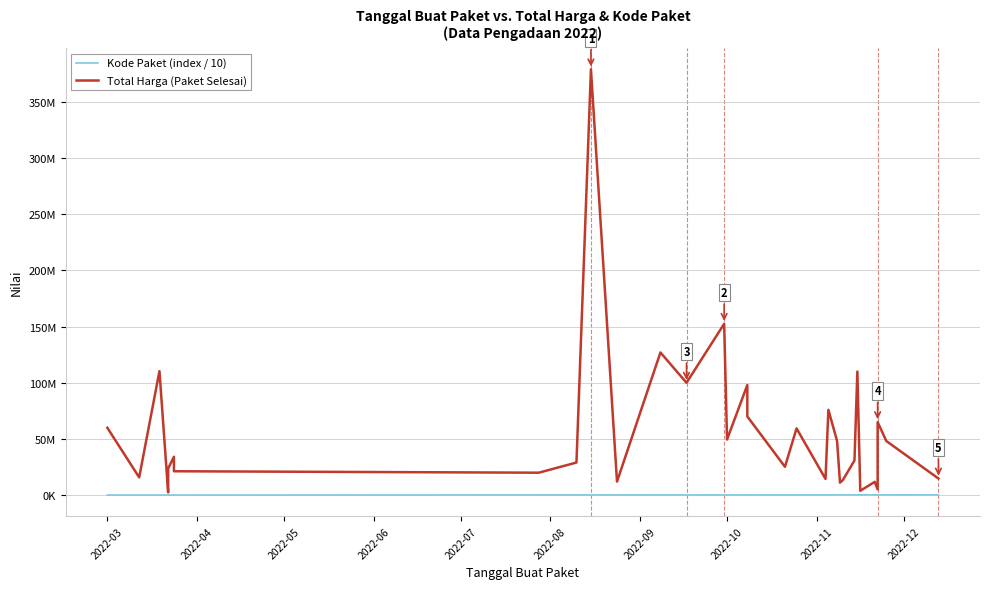

Which series has the widest spread of values?

Total Harga (Paket Selesai)